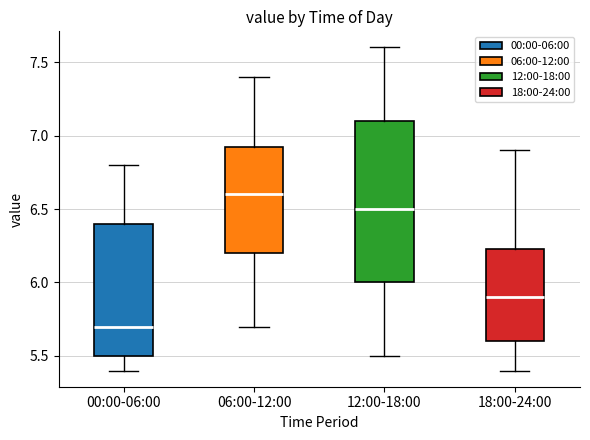

Where is the lower edge of the box for 12:00-18:00 on the y-axis? The values are not printed on the chart, so give them approximately, as read against the axis.

6.00